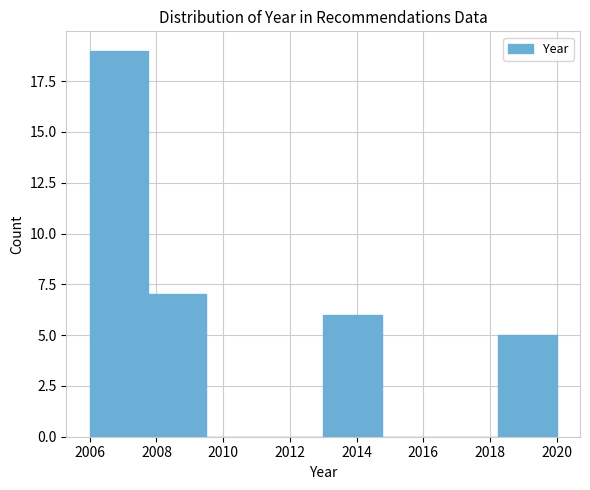

Which range on the x-axis has the tallest bar?

2006.00 to 2007.75